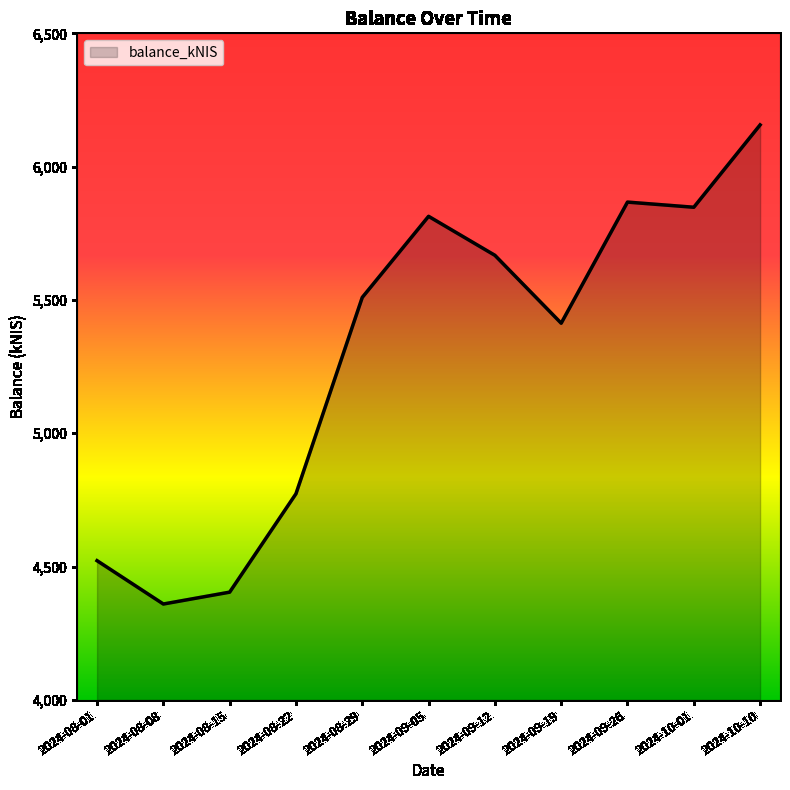

At which label does the data first exceed 5509?

2024-08-29